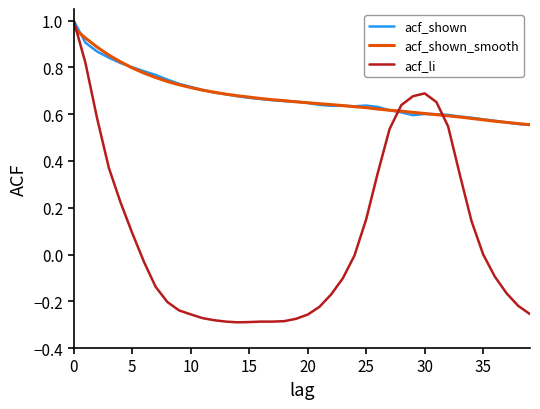

Does the chart display data point markers on the line(s)?

No